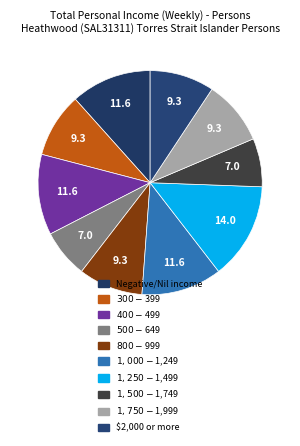

How many segments does this pie chart have?

10